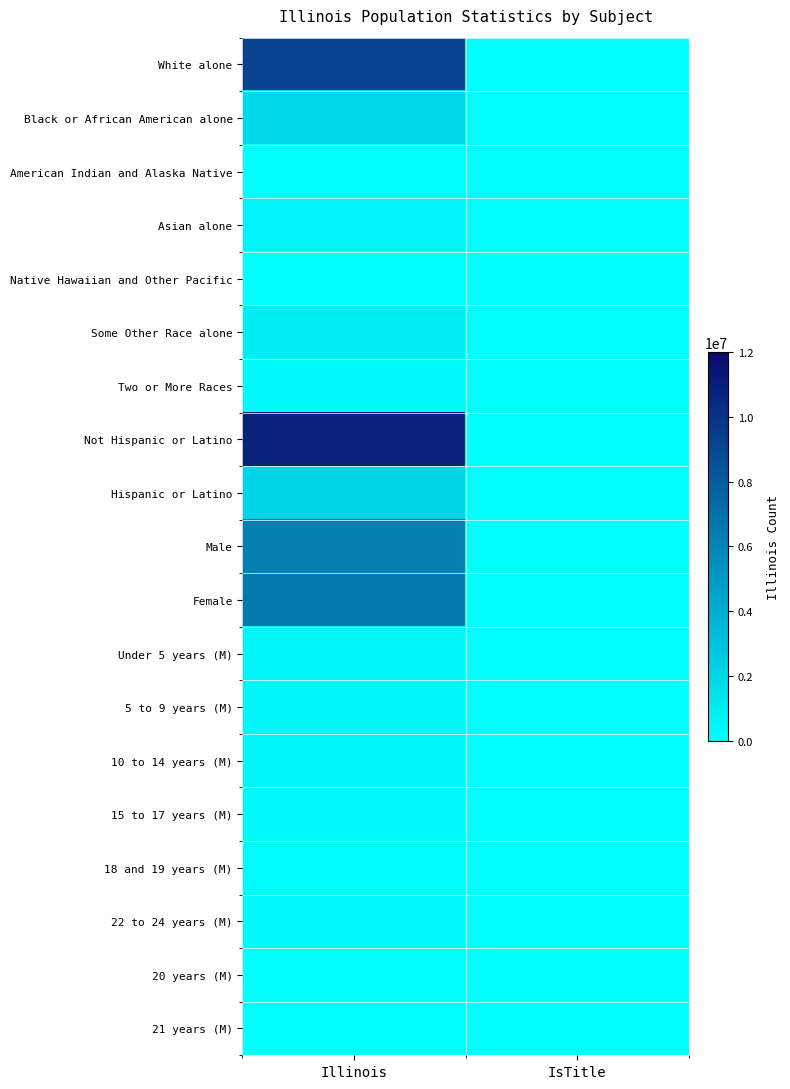

At how many categories does at least one series exceed 7127447?

1